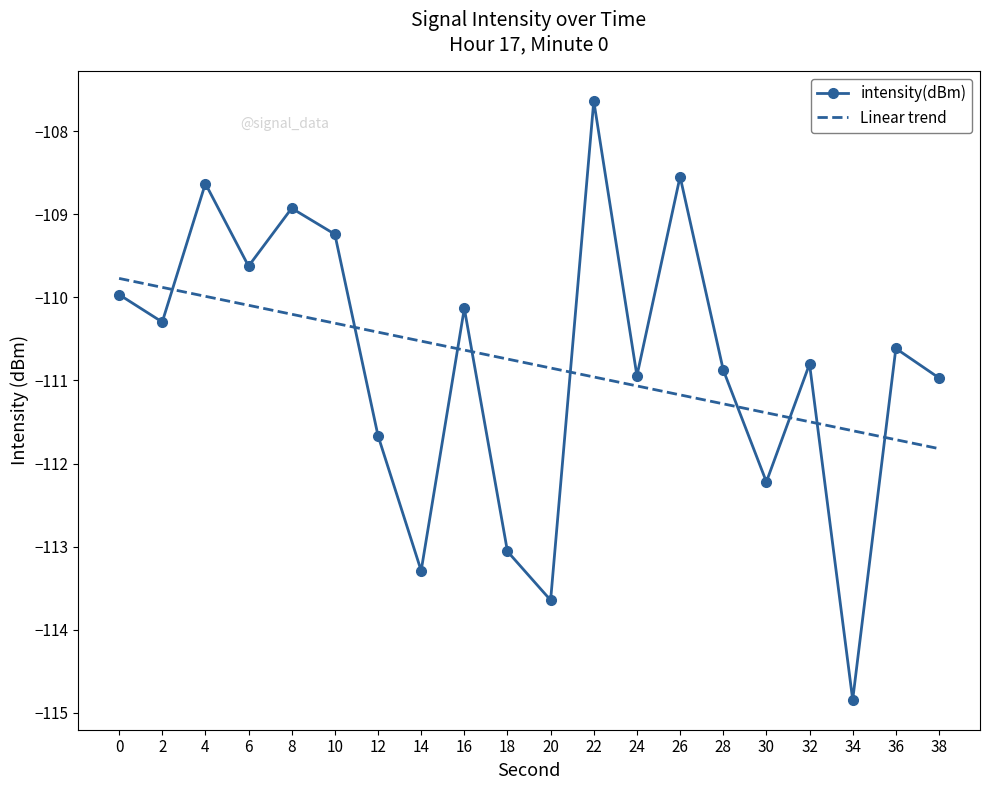

What value does the Linear trend series have at 14?

-110.5